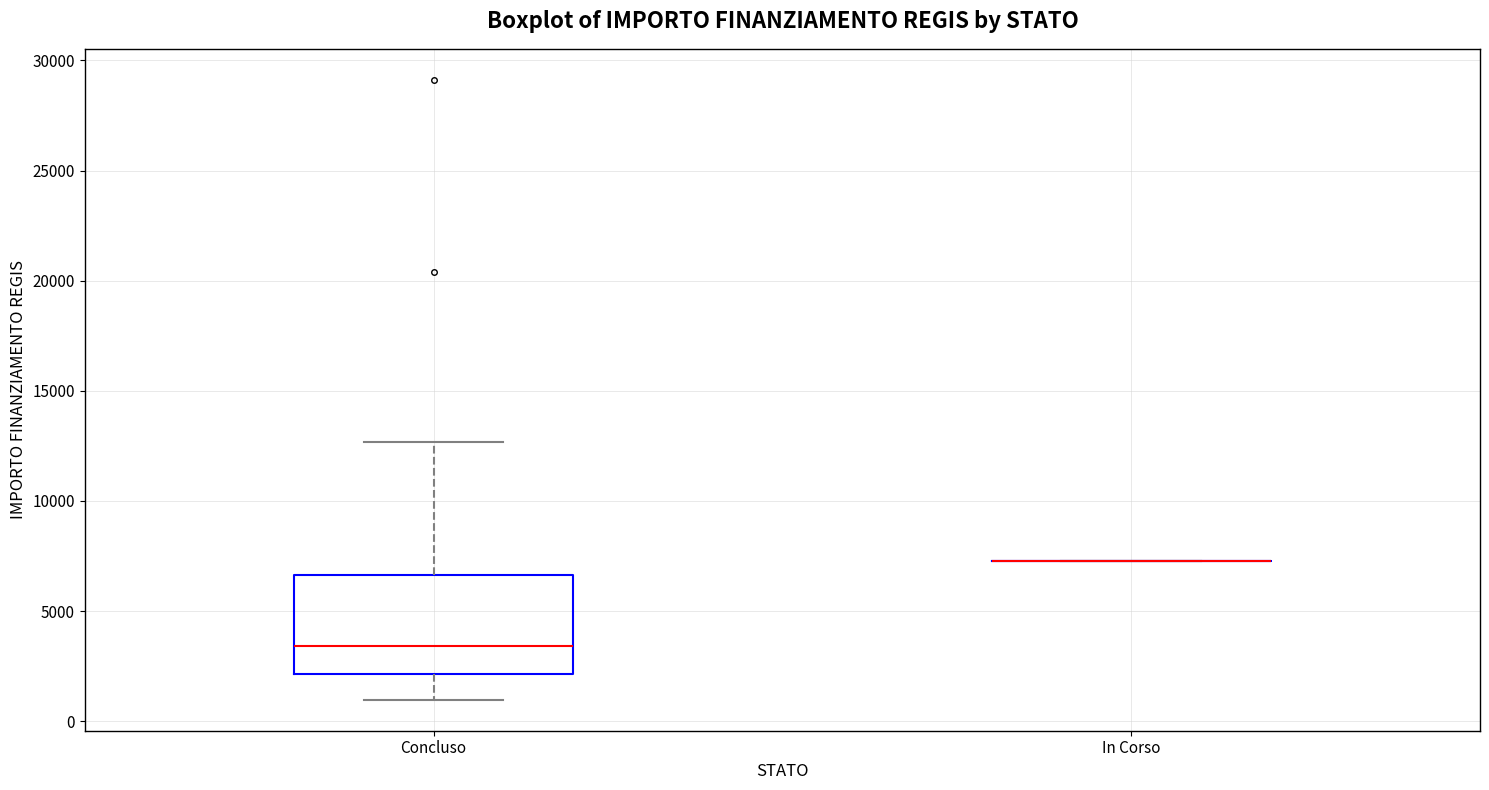

Which box is the tallest, from its lower edge to its upper edge?

Concluso